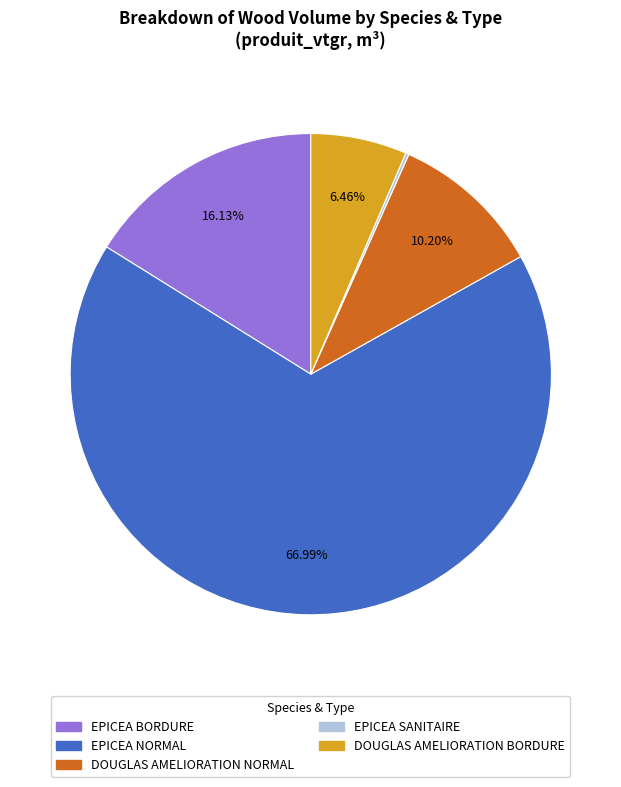

Between EPICEA BORDURE and DOUGLAS AMELIORATION NORMAL, which is larger?

EPICEA BORDURE